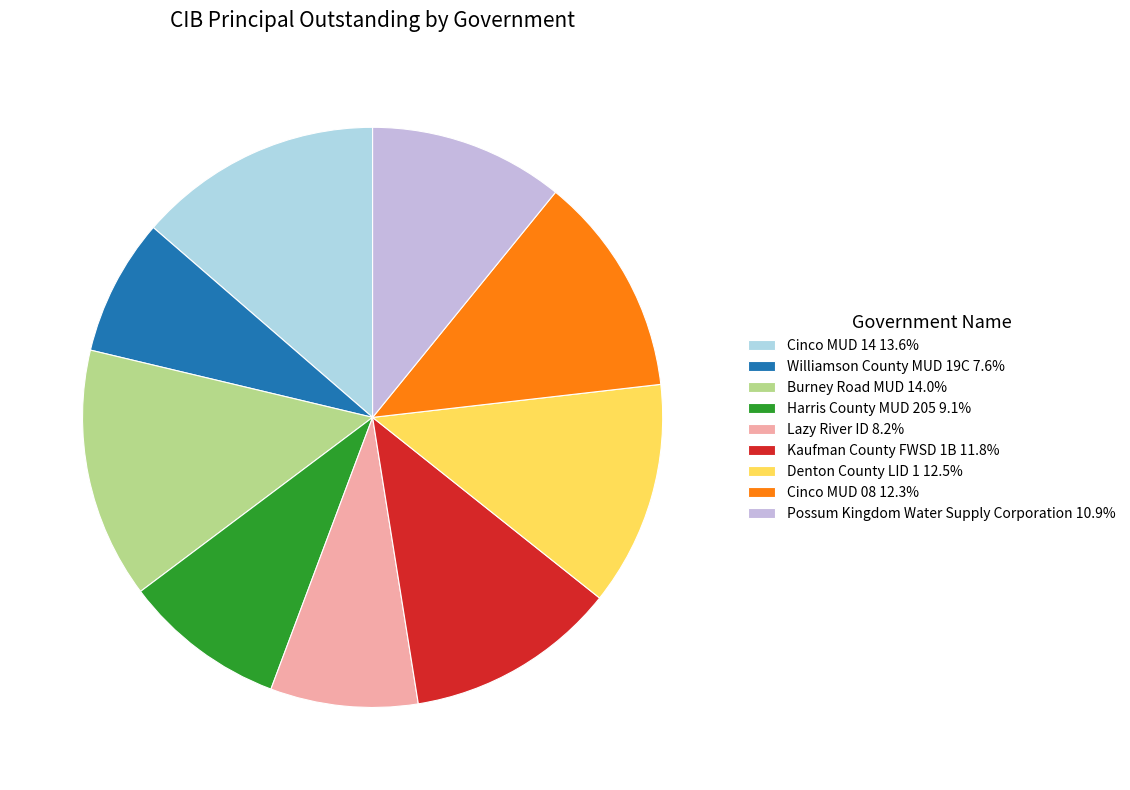

Rank the categories by value from highest to lowest.

Burney Road MUD, Cinco MUD 14, Denton County LID 1, Cinco MUD 08, Kaufman County FWSD 1B, Possum Kingdom Water Supply Corporation, Harris County MUD 205, Lazy River ID, Williamson County MUD 19C